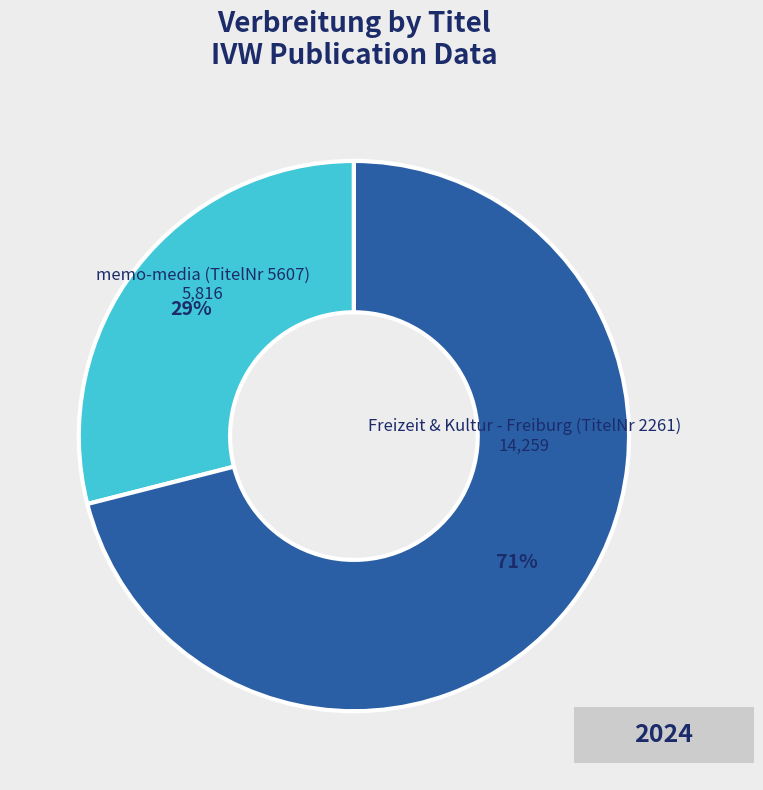

Does any single category account for the majority?

Yes